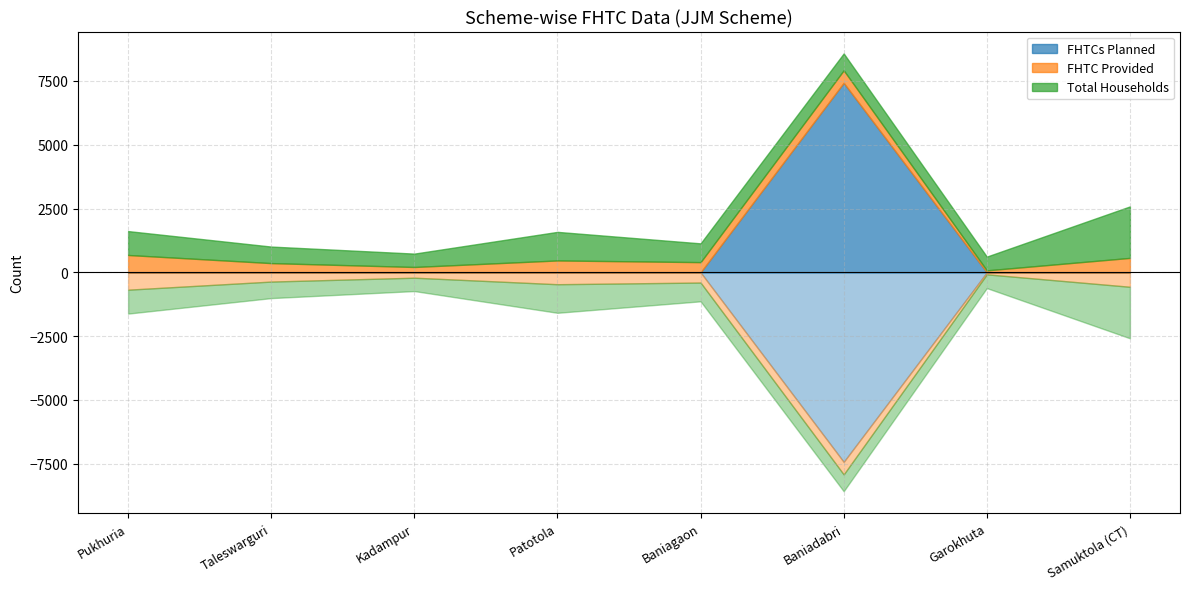

True or false: FHTC Provided and Total Households intersect in this chart.

False